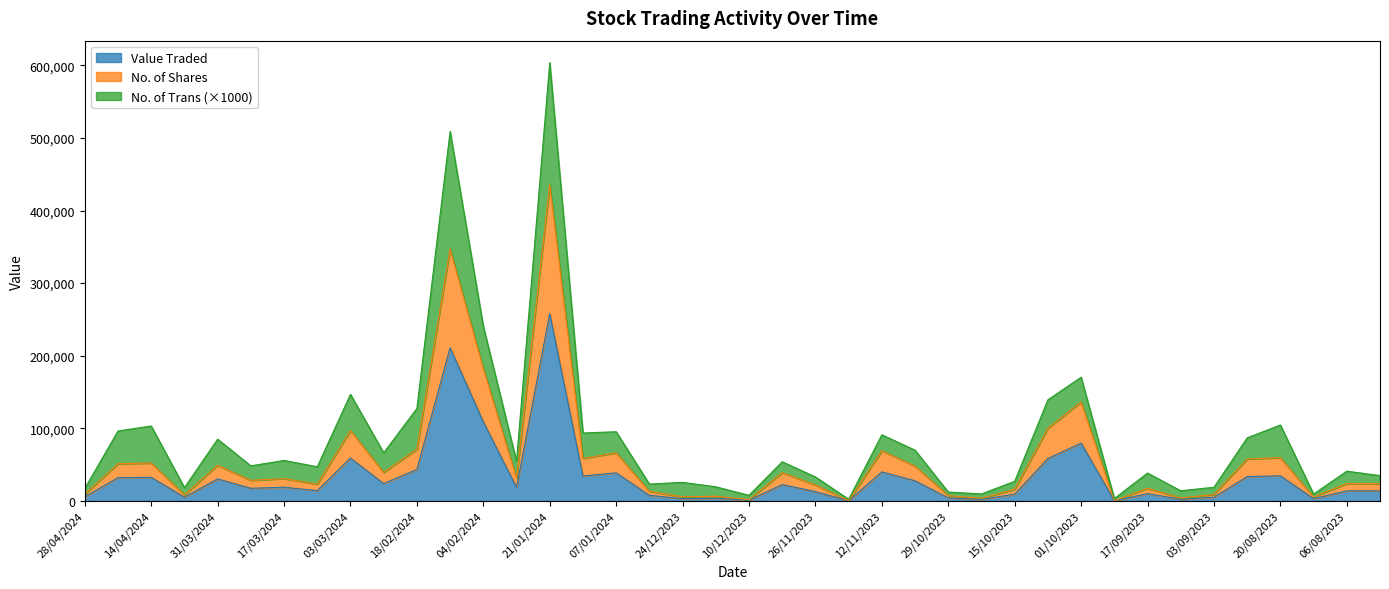

At how many categories does at least one series exceed 256875?

2